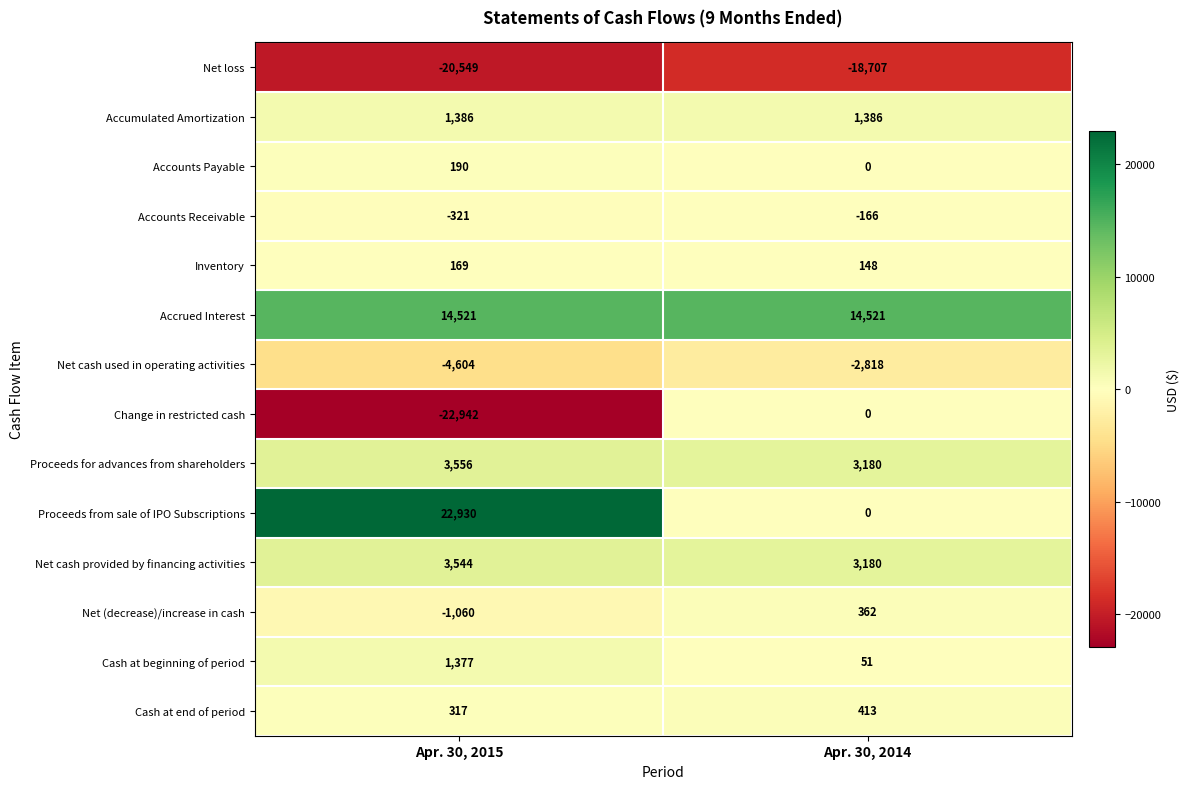

What is the sum of the Accounts Payable values at Apr. 30, 2015 and Apr. 30, 2014?

190